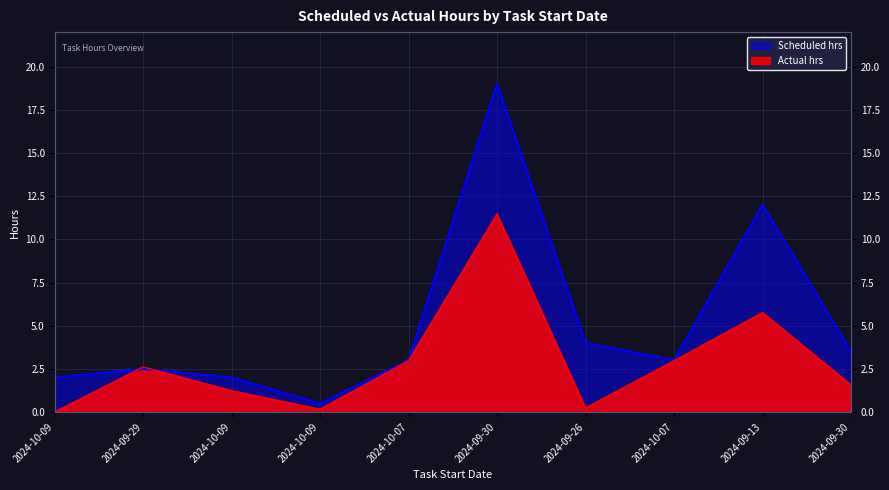

At how many categories does at least one series exceed 15?

1